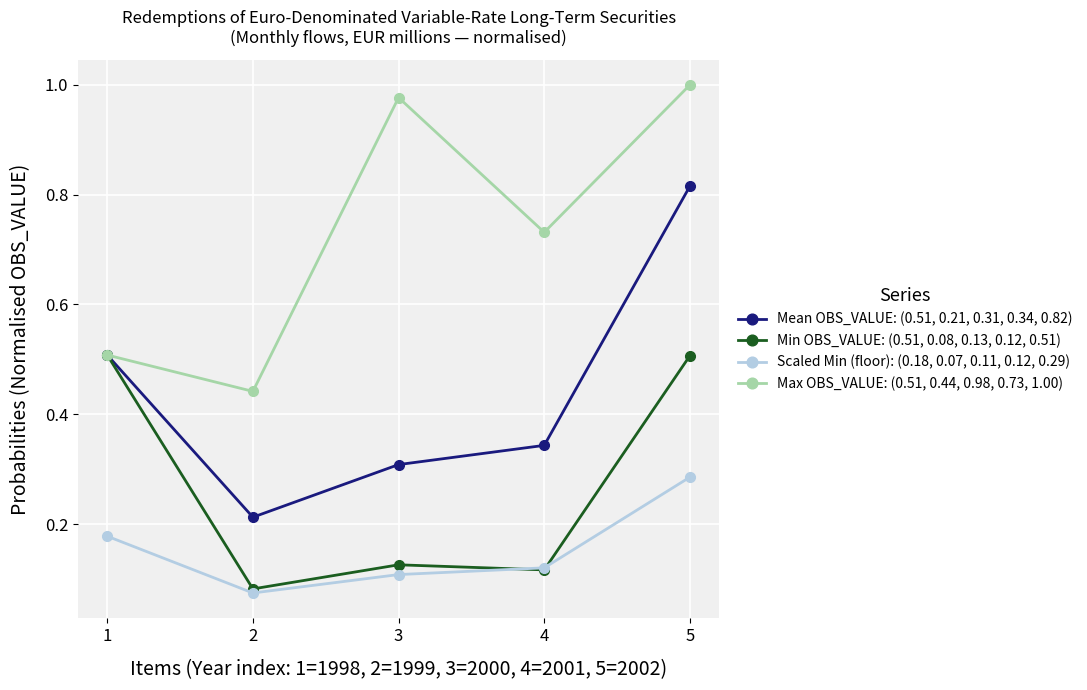

Which category has the lowest value in the Scaled Min (floor): (0.18, 0.07, 0.11, 0.12, 0.29) series?

2